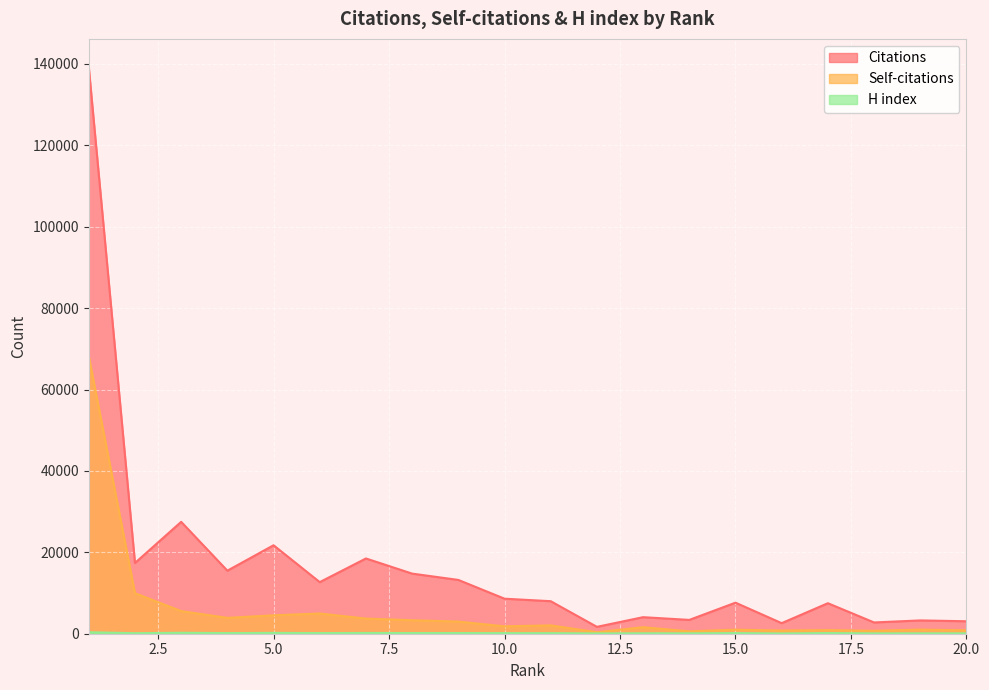

Is it true that Self-citations equals 586 at 14?

True